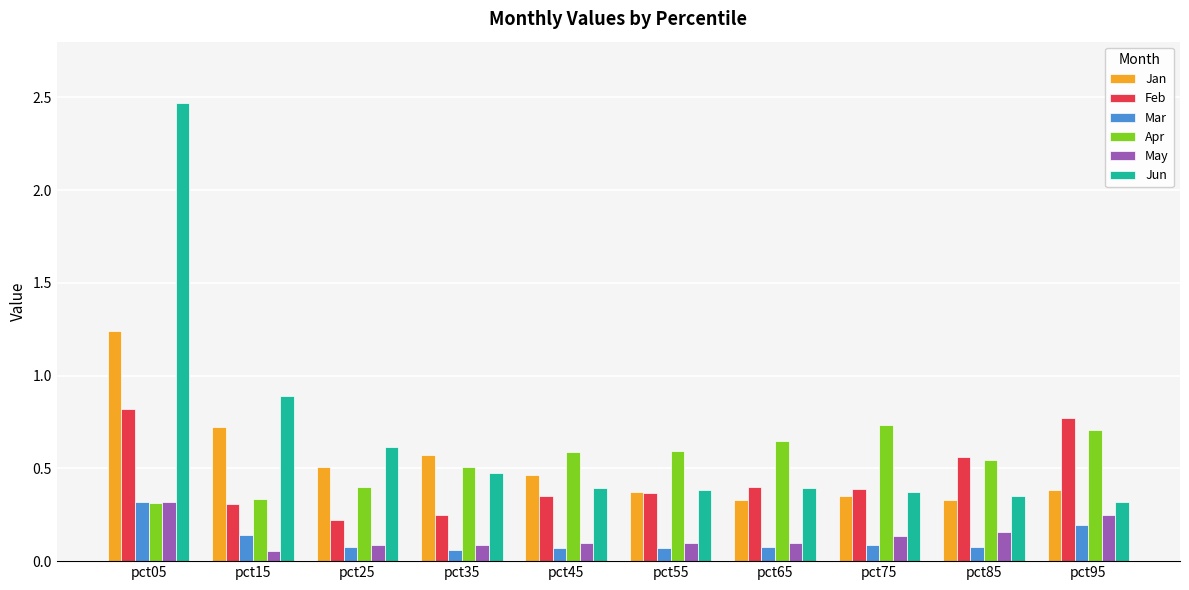

Which series changed the most between pct05 and pct45?

Jun